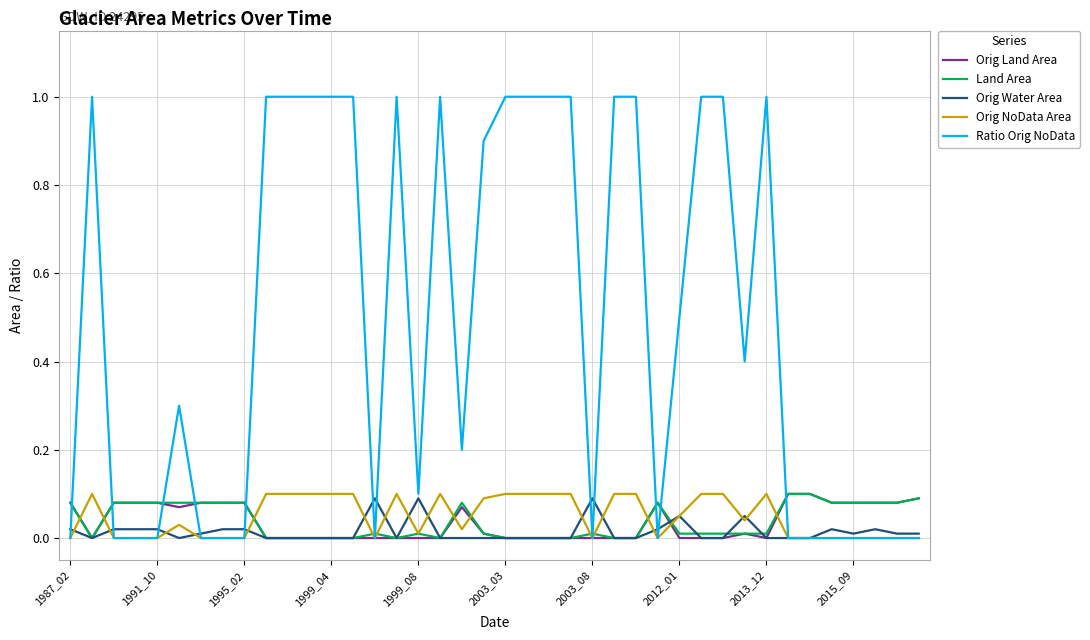

Which series has the largest range (max minus min)?

Ratio Orig NoData